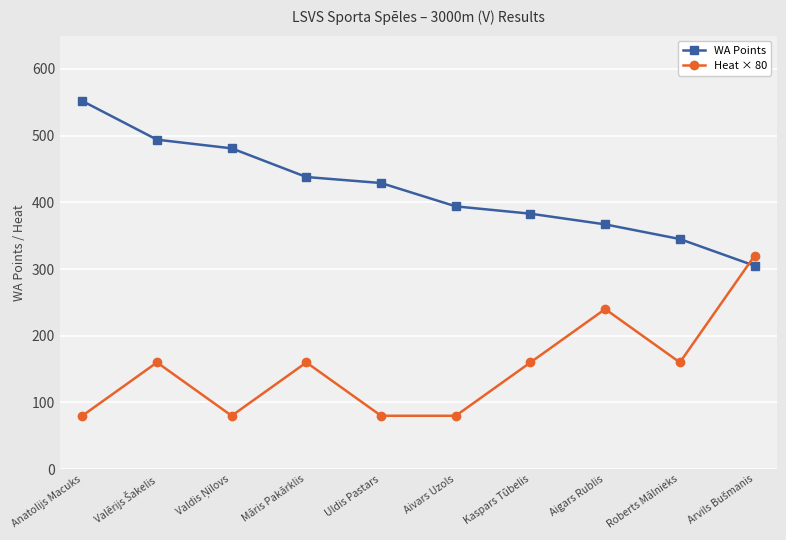

What is the average value of the WA Points series?

419